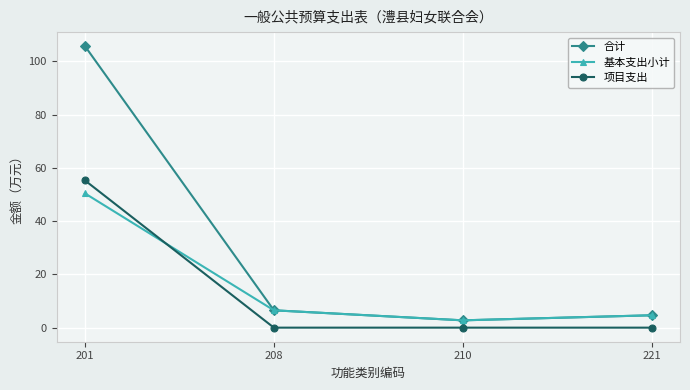

True or false: 项目支出 and 合计 cross at least once.

False